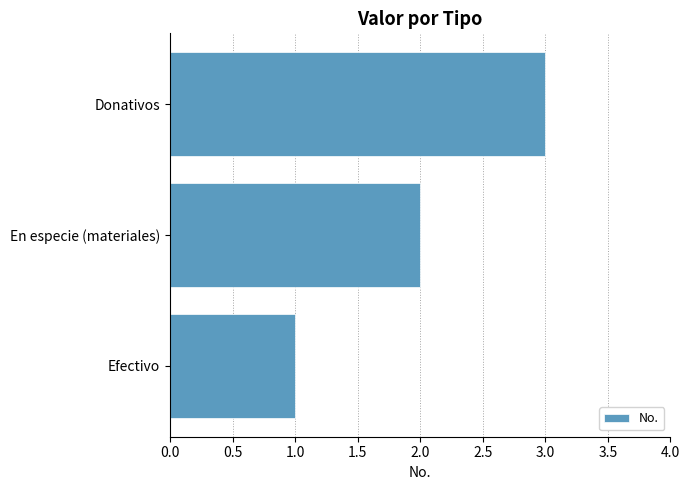

At which label is the value closest to 2?

En especie (materiales)